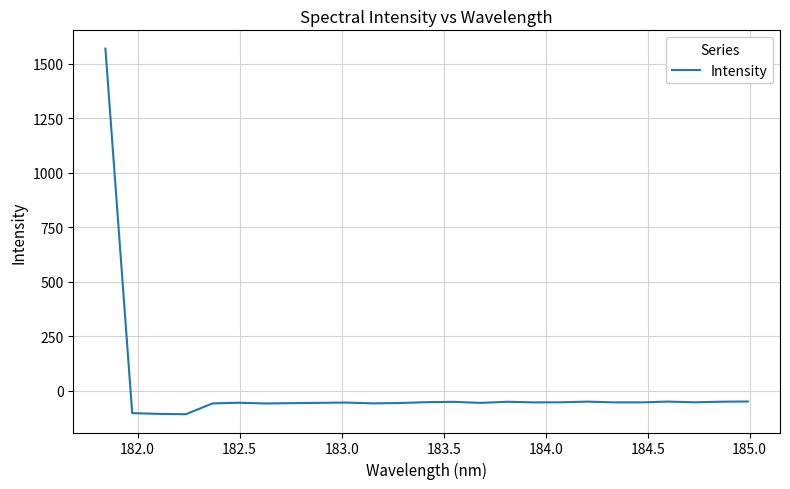

What is the smallest value displayed?

-108.6